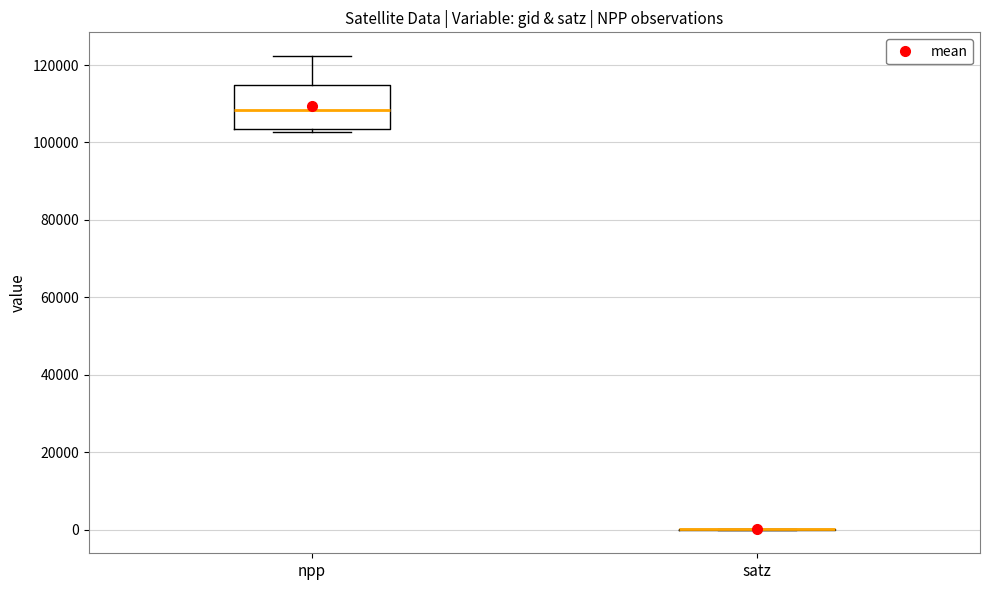

Where is the upper edge of the box for npp on the y-axis? The values are not printed on the chart, so give them approximately, as read against the axis.

114000